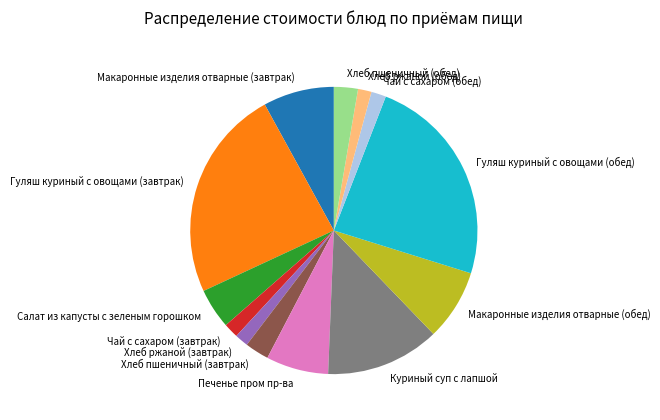

Which has a higher value, Чай с сахаром (завтрак) or Макаронные изделия отварные (обед)?

Макаронные изделия отварные (обед)